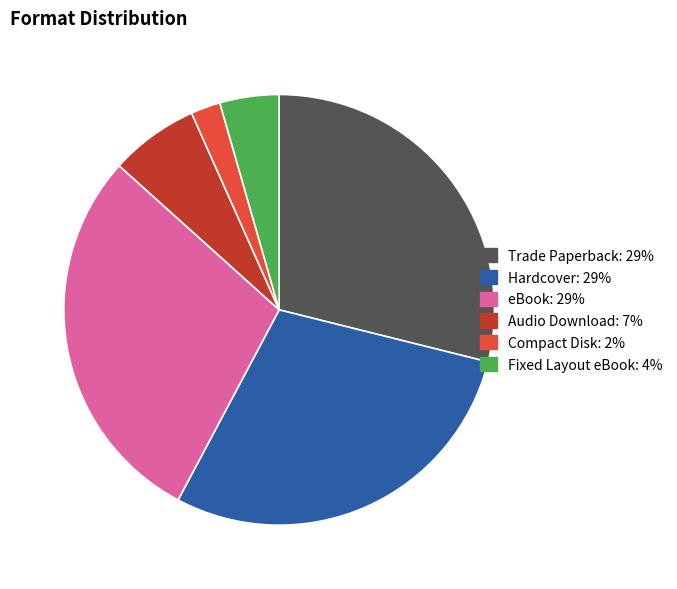

Does Audio Download account for over 50% of the chart?

No